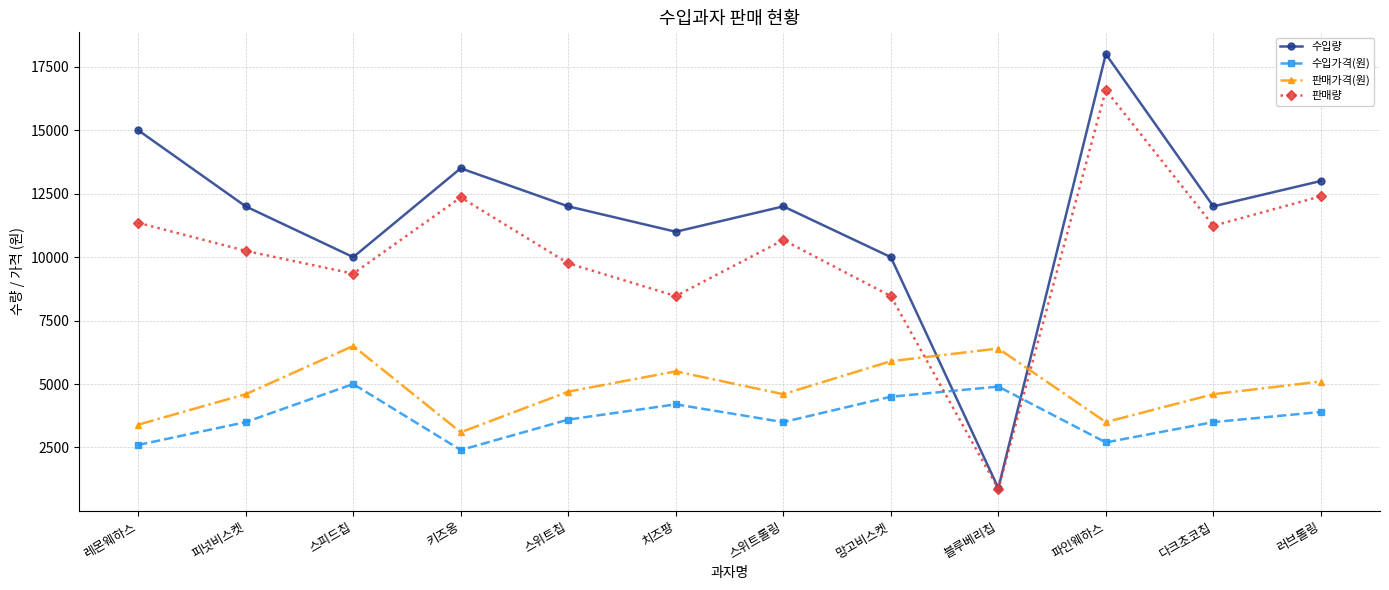

What is the sum of all 수입량 values?

139400